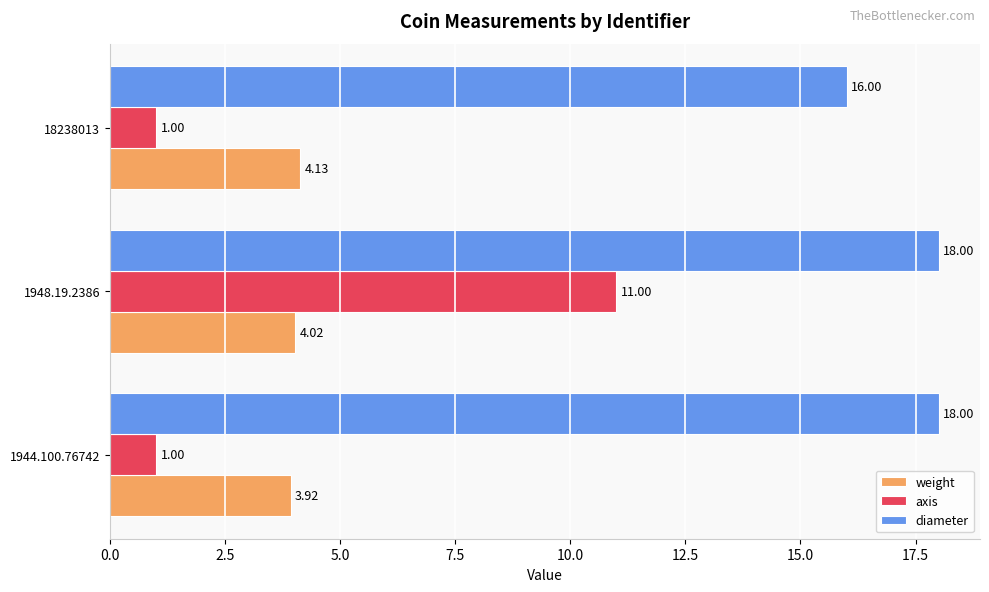

Which series has the widest spread of values?

axis